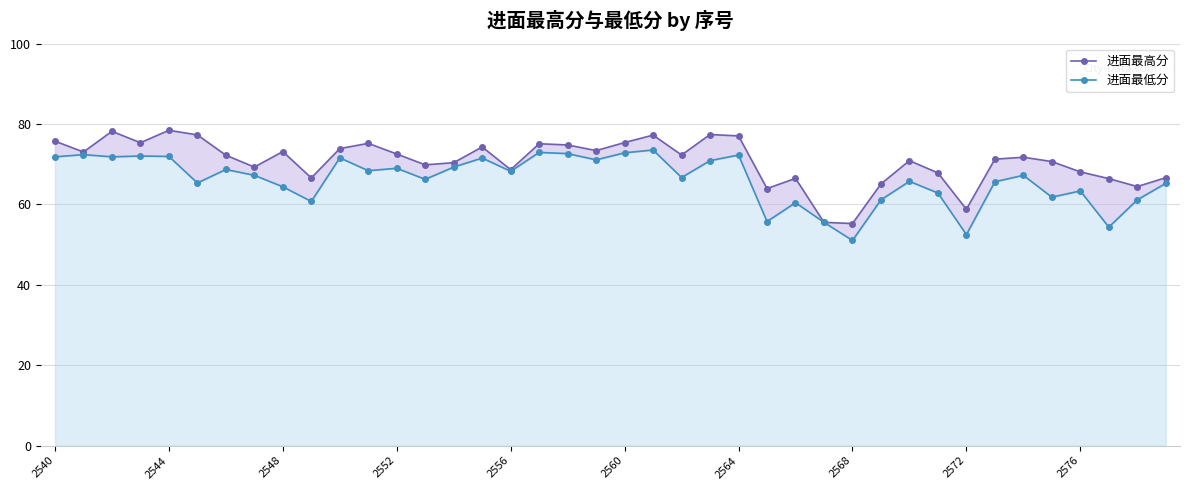

What is the total value across all series at 2560?

148.2